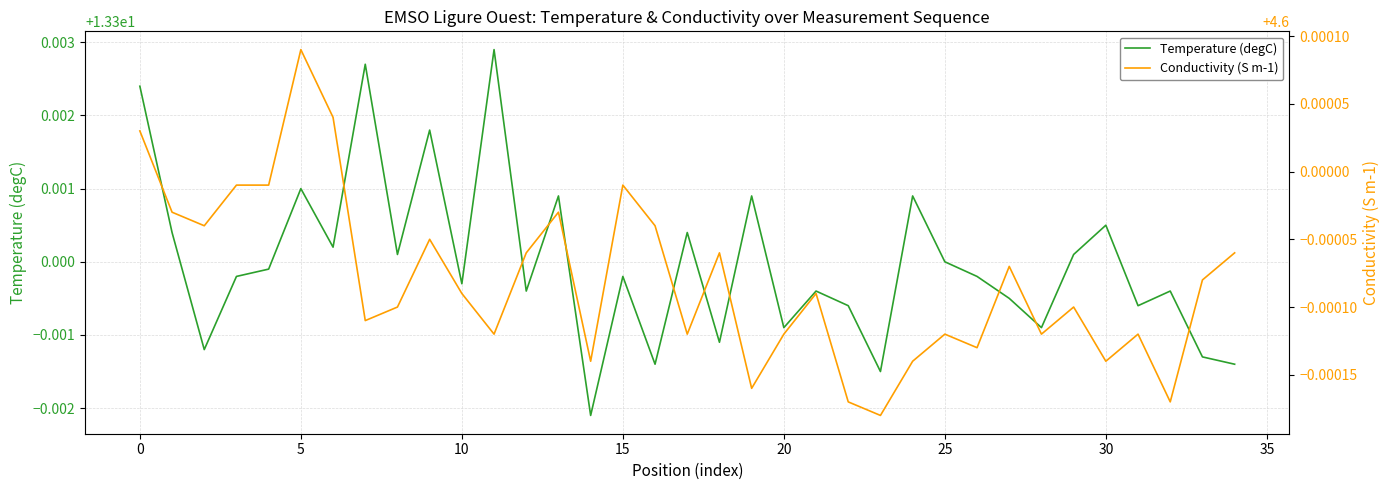

True or false: Temperature (degC) and Conductivity (S m-1) intersect in this chart.

False